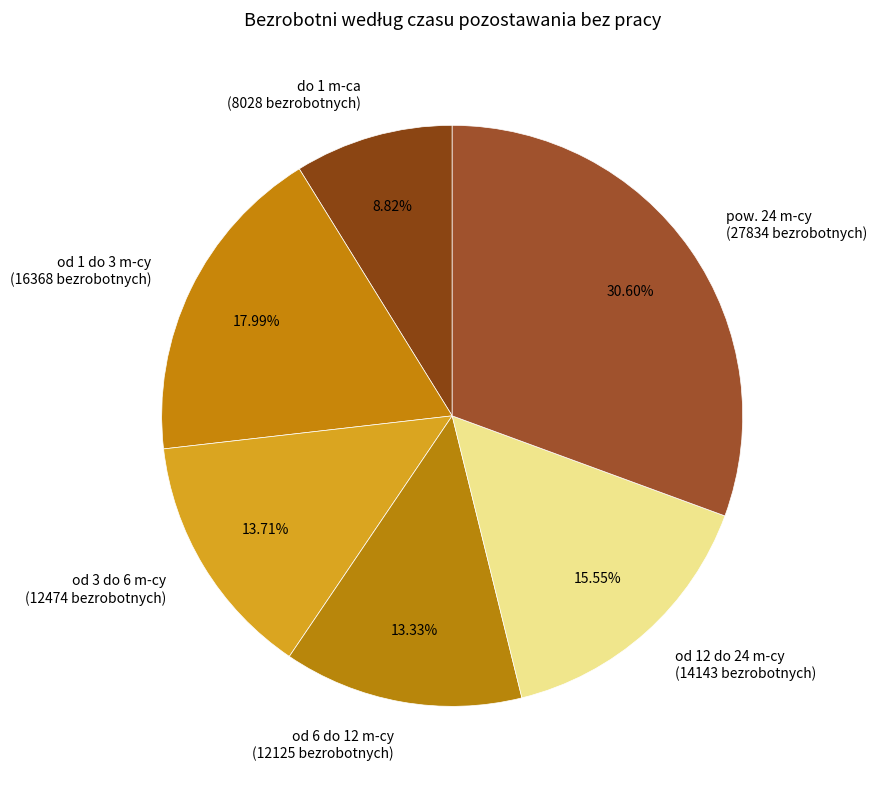

Between pow. 24 m-cy (27834 bezrobotnych) and od 12 do 24 m-cy (14143 bezrobotnych), which is larger?

pow. 24 m-cy (27834 bezrobotnych)